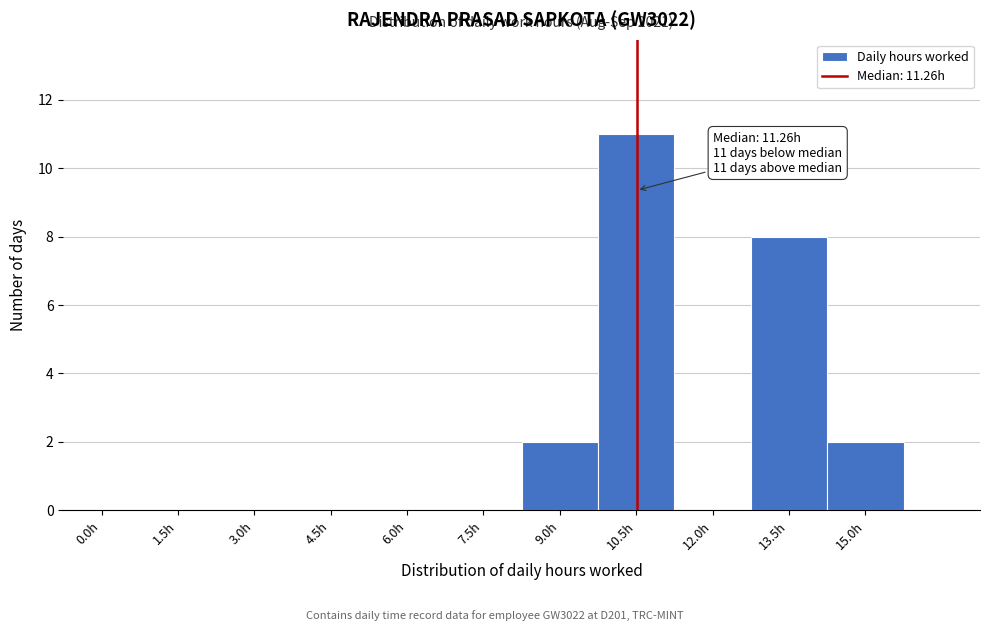

Reading right to left, extract all data points from this chart.

15.0h=2	13.5h=8	12.0h=0	10.5h=11	9.0h=2	7.5h=0	6.0h=0	4.5h=0	3.0h=0	1.5h=0	0.0h=0